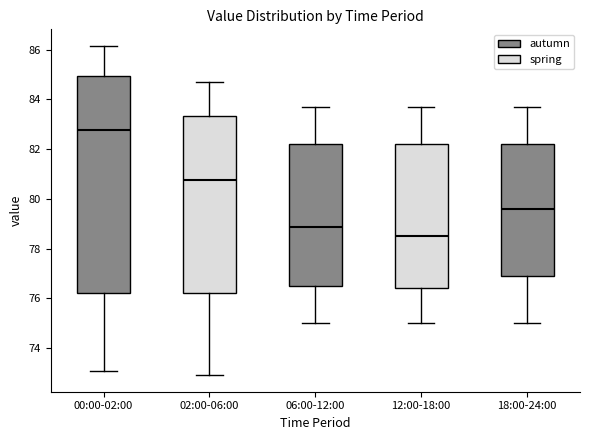

Comparing the boxes themselves (not the whiskers), which one is the tallest?

00:00-02:00